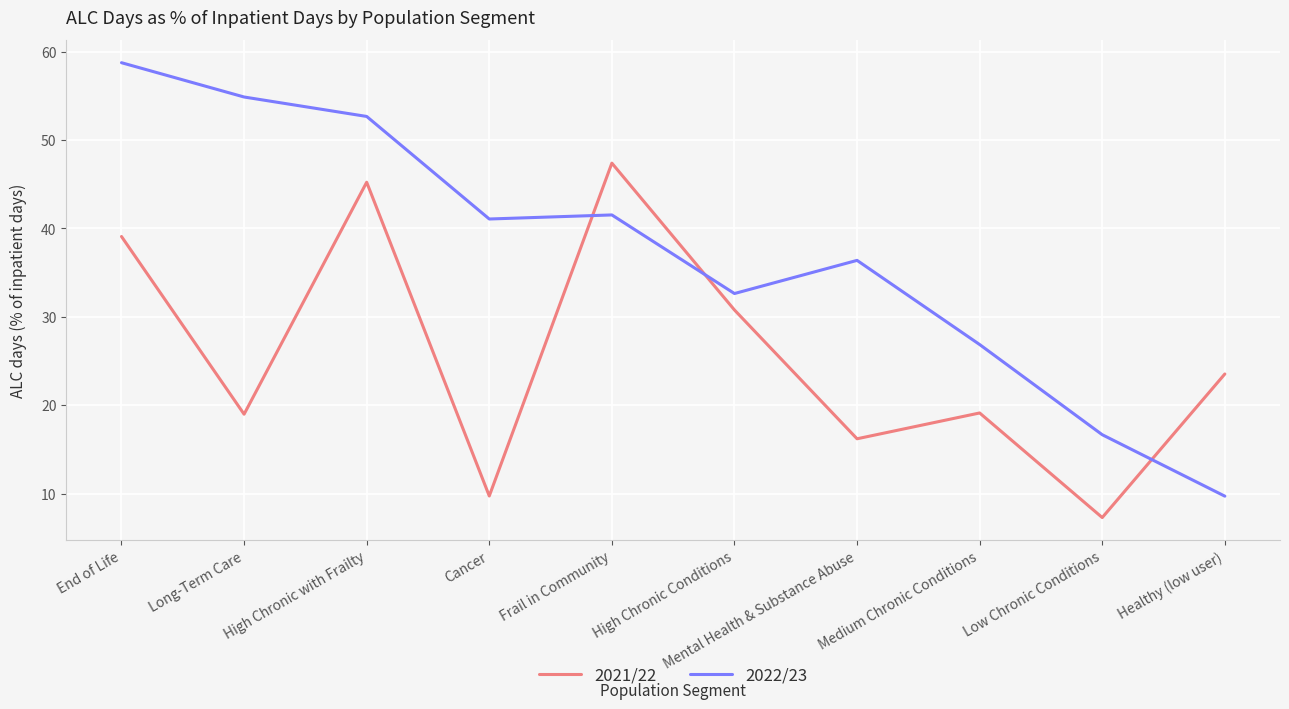

Rank the series by their average value, from lowest to highest.

2021/22, 2022/23